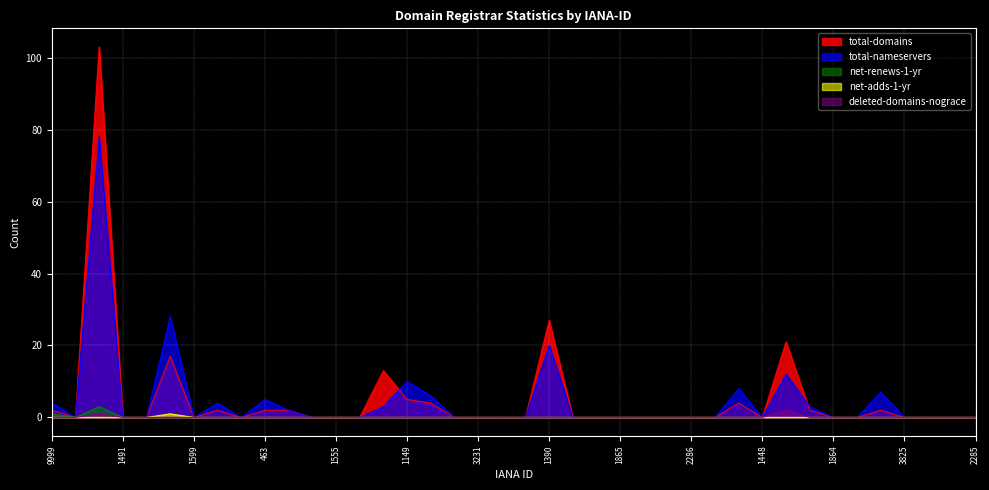

How many lines are shown in the chart?

5